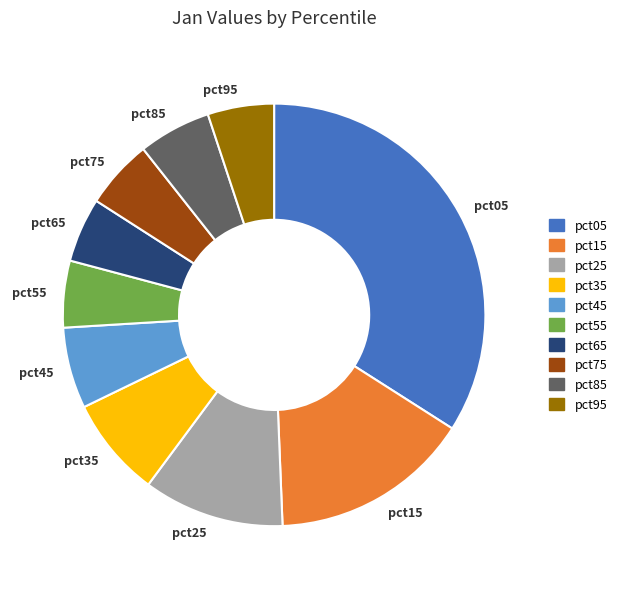

What is the ratio of the value at pct15 to the value at pct25?

1.4